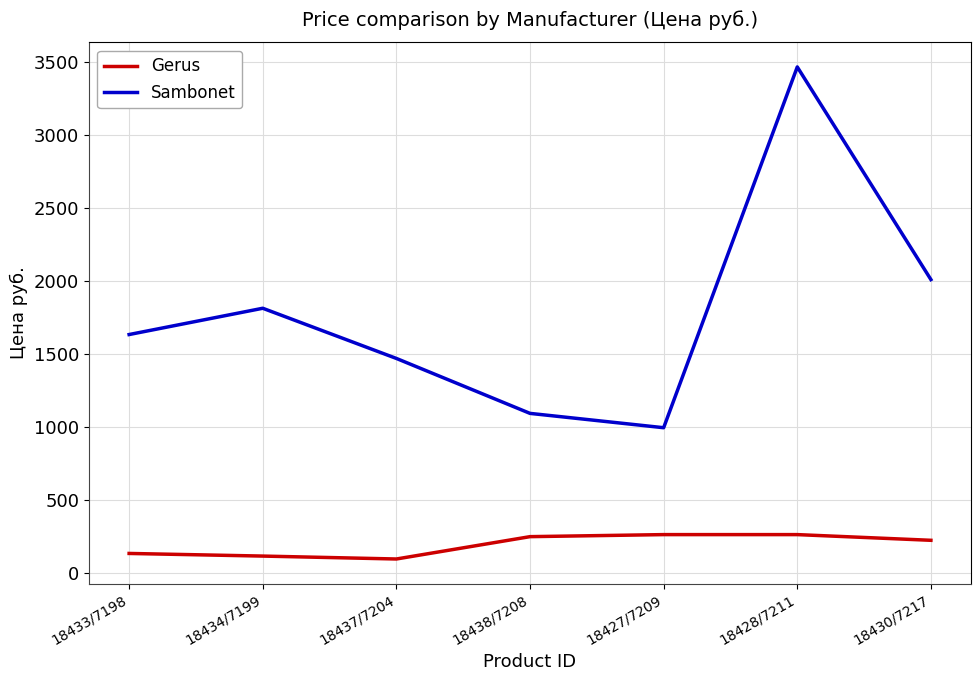

List the series in order of their peak value, highest first.

Sambonet, Gerus